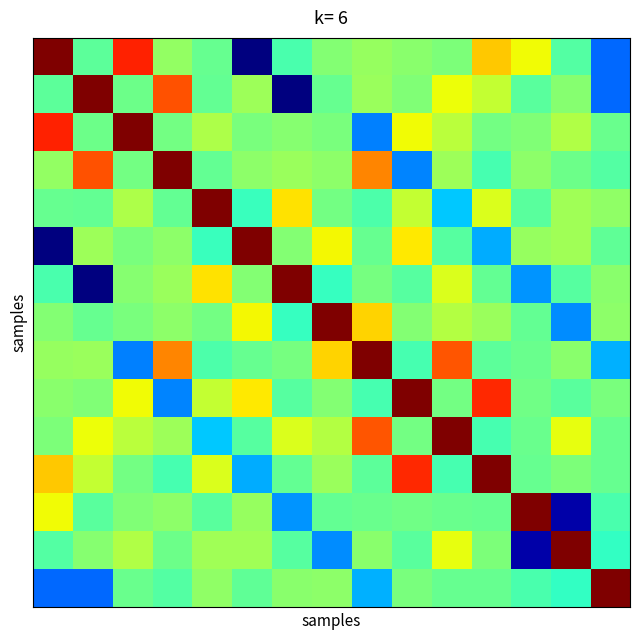

What is the maximum value shown in the chart?

23.8